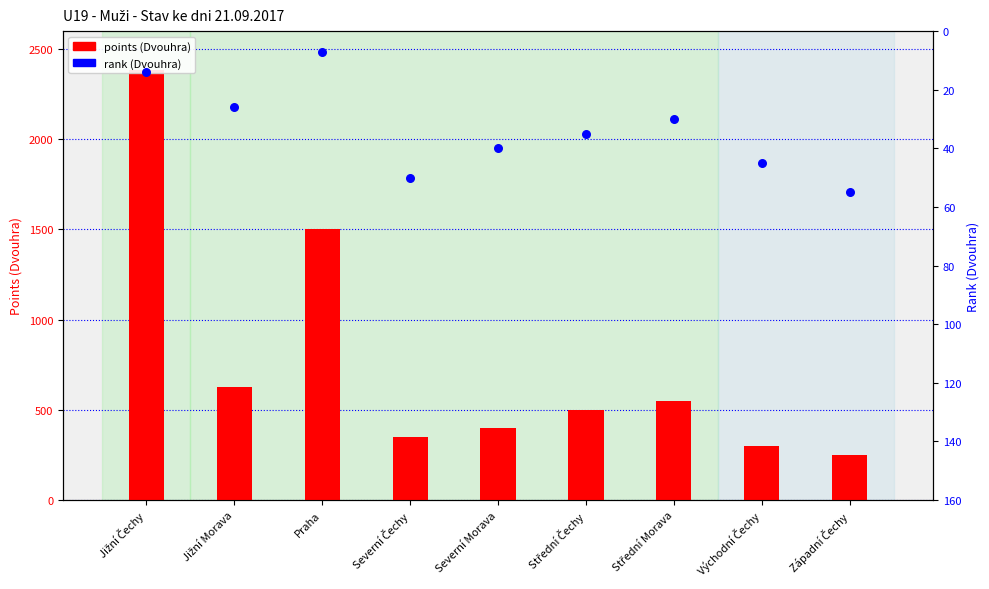

Which series contains the lowest Y value?

rank